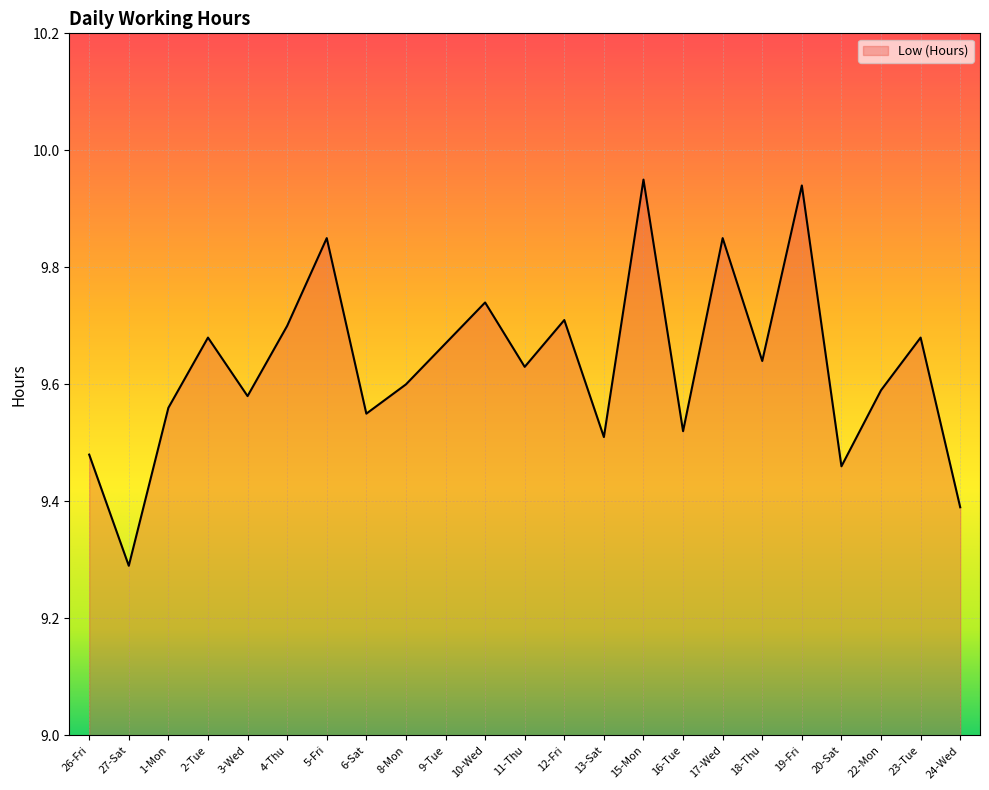

The value at 5-Fri is 4.7. True or false?

False